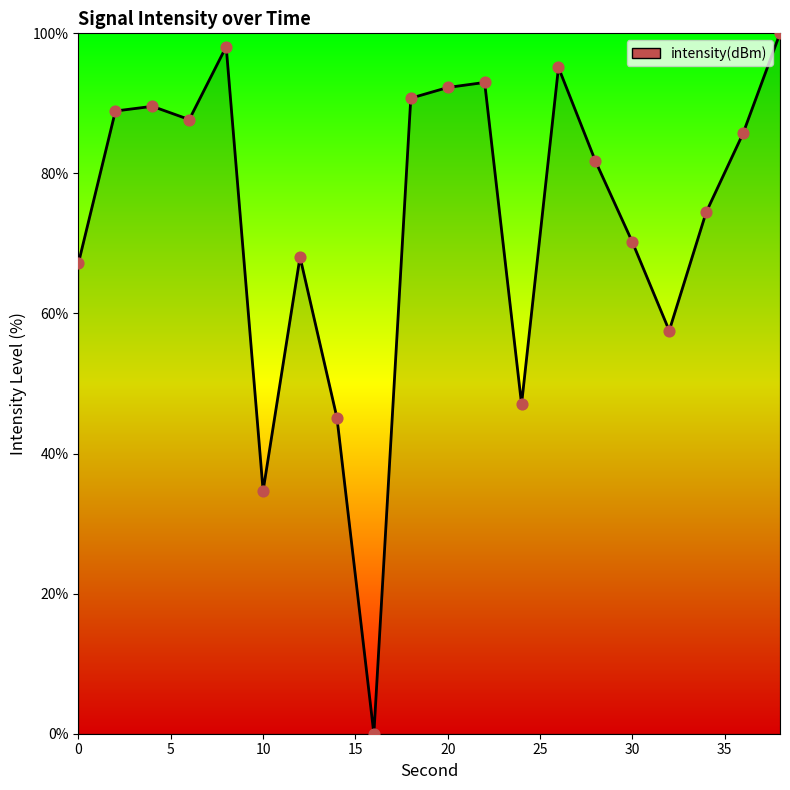

What is the difference between the maximum and minimum values?

100.0